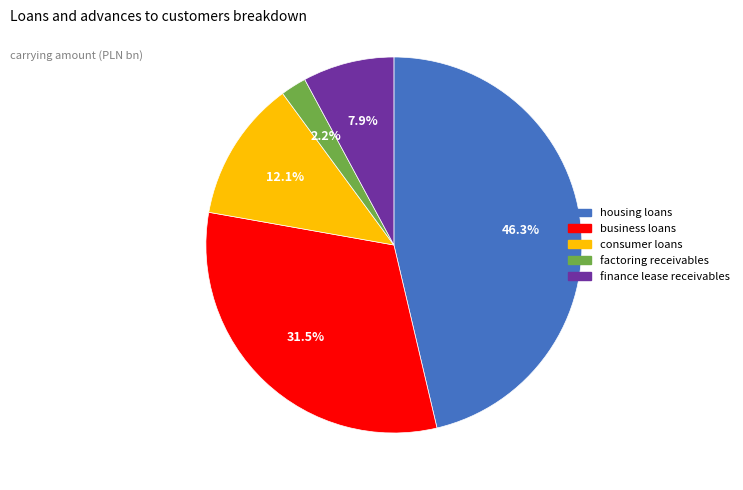

To the nearest percent, what portion does housing loans represent?

46%